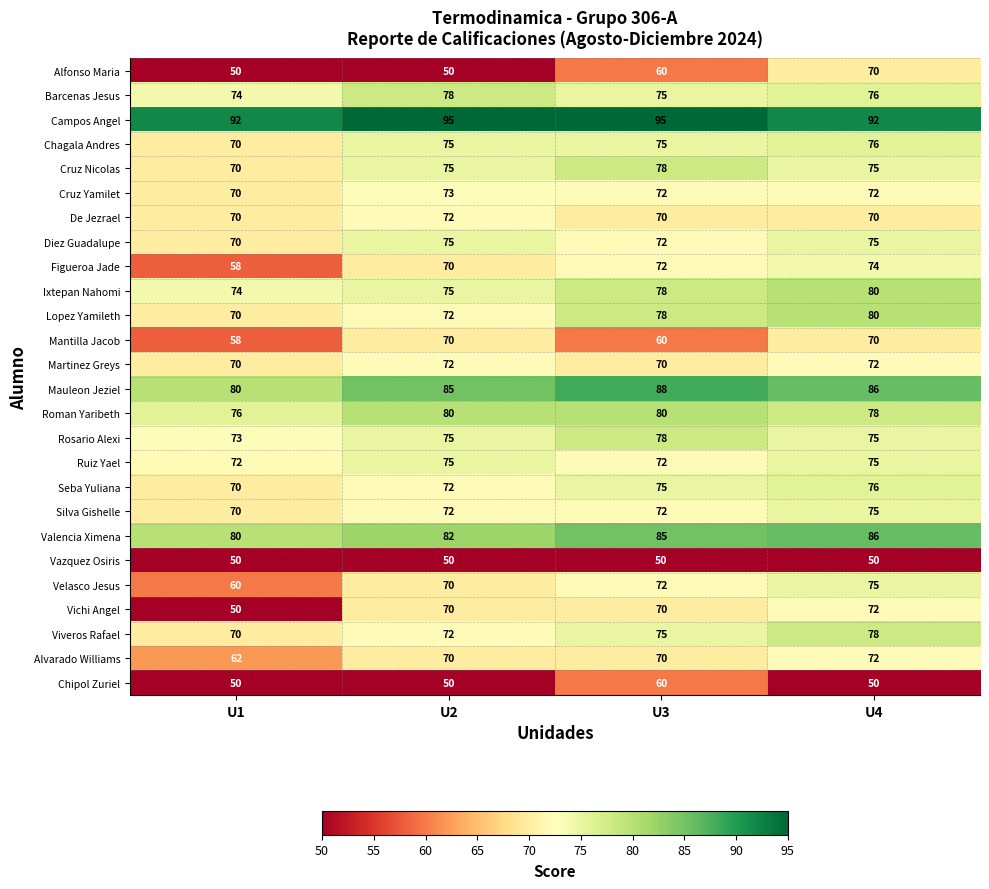

Which series has the widest spread of values?

Vichi Angel